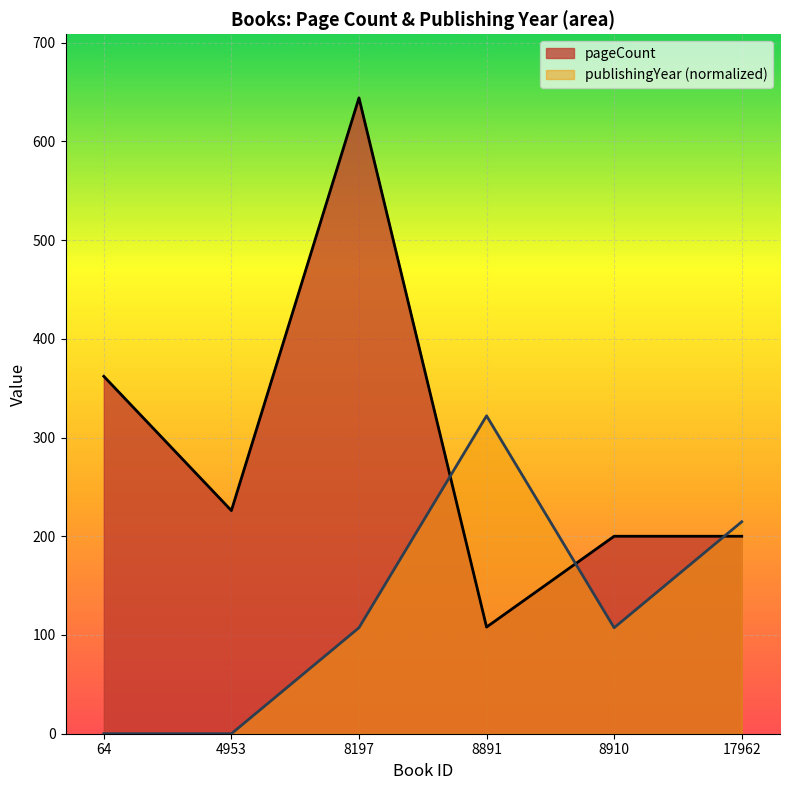

What are all the series names shown in the legend?

pageCount, publishingYear (normalized)